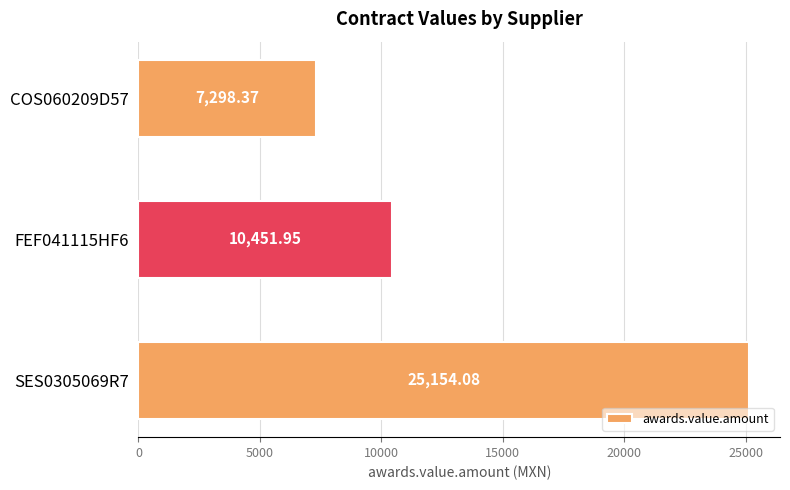

What is the sum of all values?

42904.4